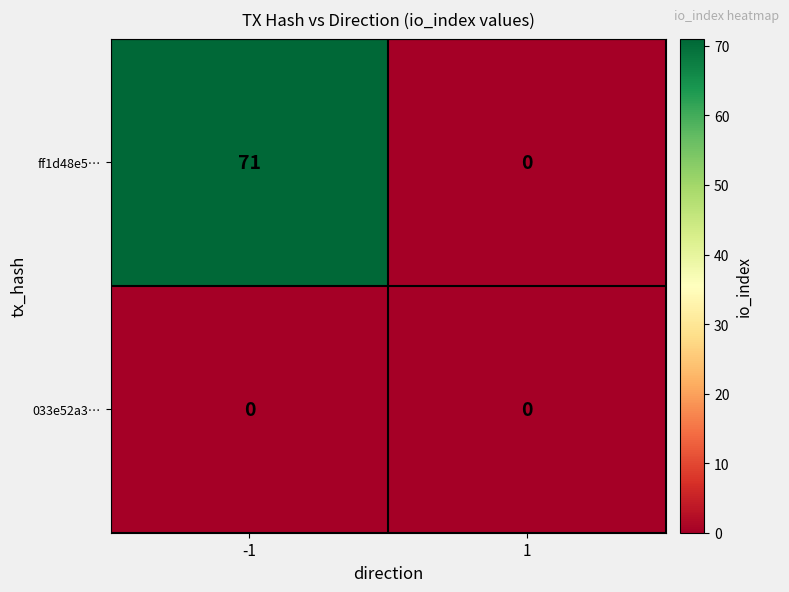

The value of ff1d48e5… at -1 is 71. True or false?

True